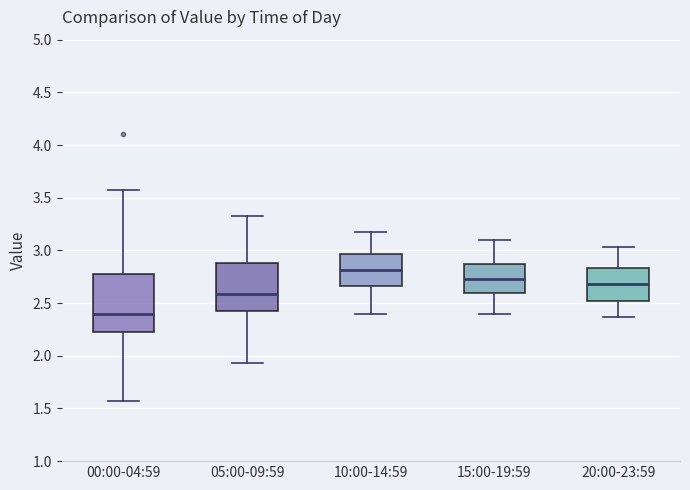

Where does the lower whisker of the box for 05:00-09:59 end on the y-axis? The values are not printed on the chart, so give them approximately, as read against the axis.

1.95